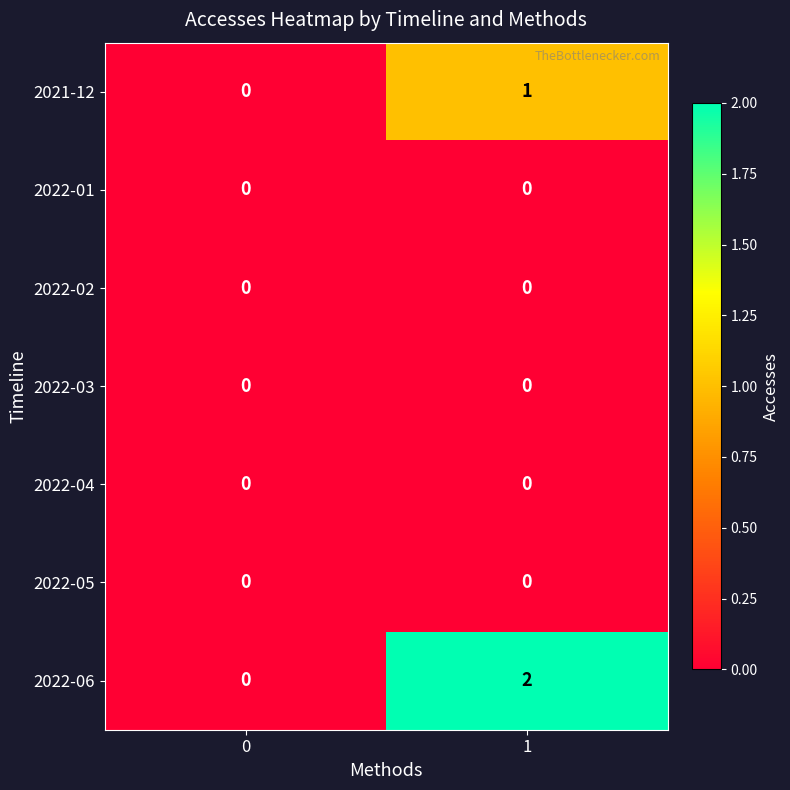

Which series has the widest spread of values?

2022-06